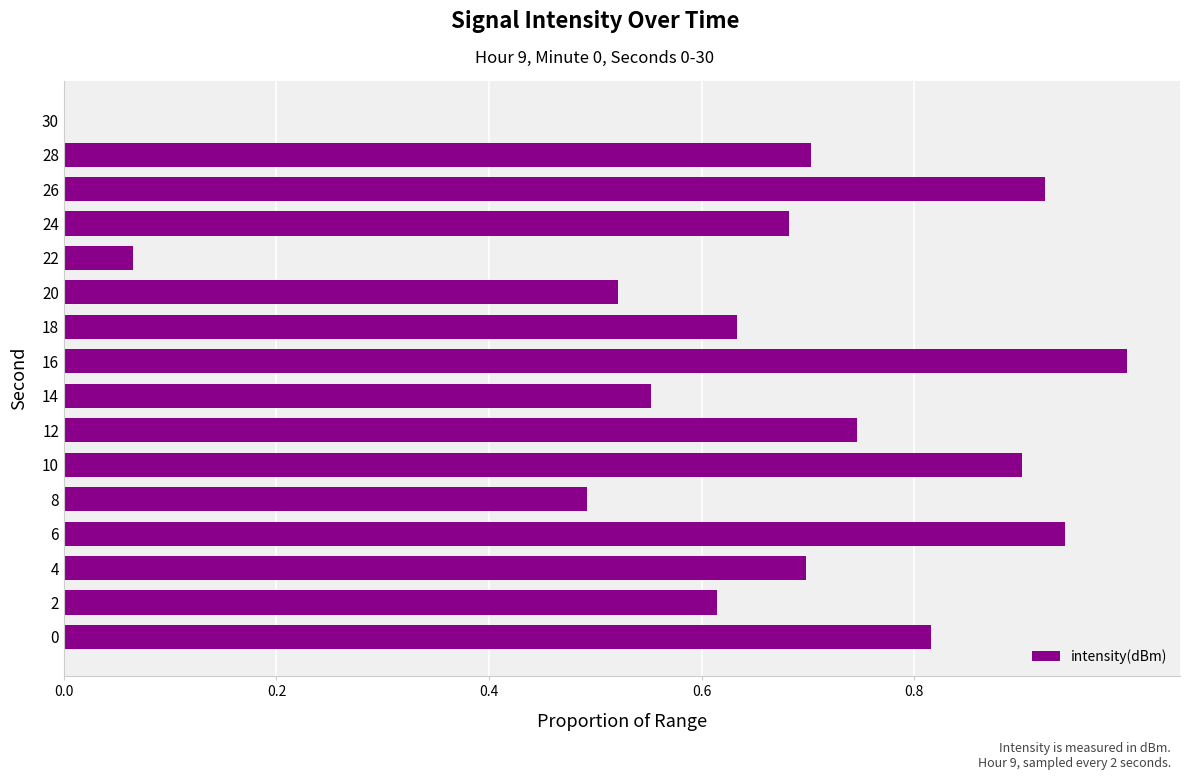

Between 12 and 16, which is larger?

16